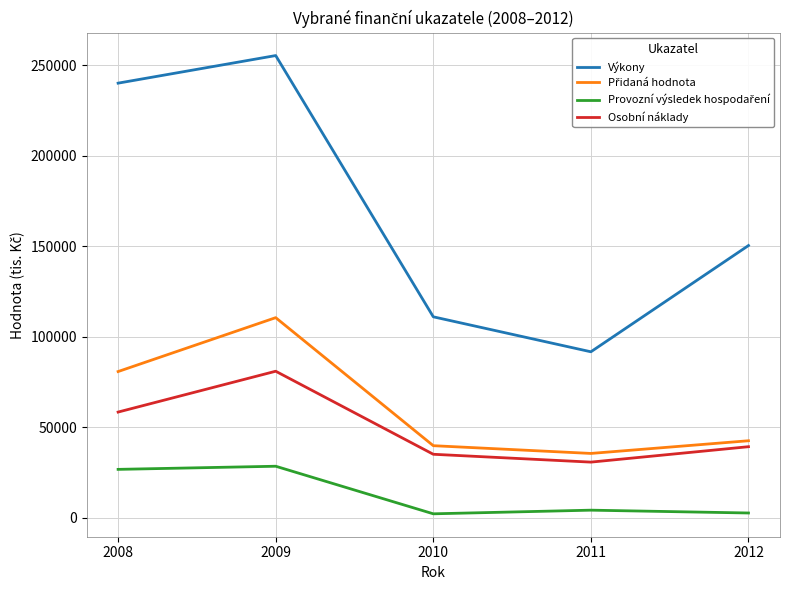

What is the difference between the highest and lowest values at 2008?

213203